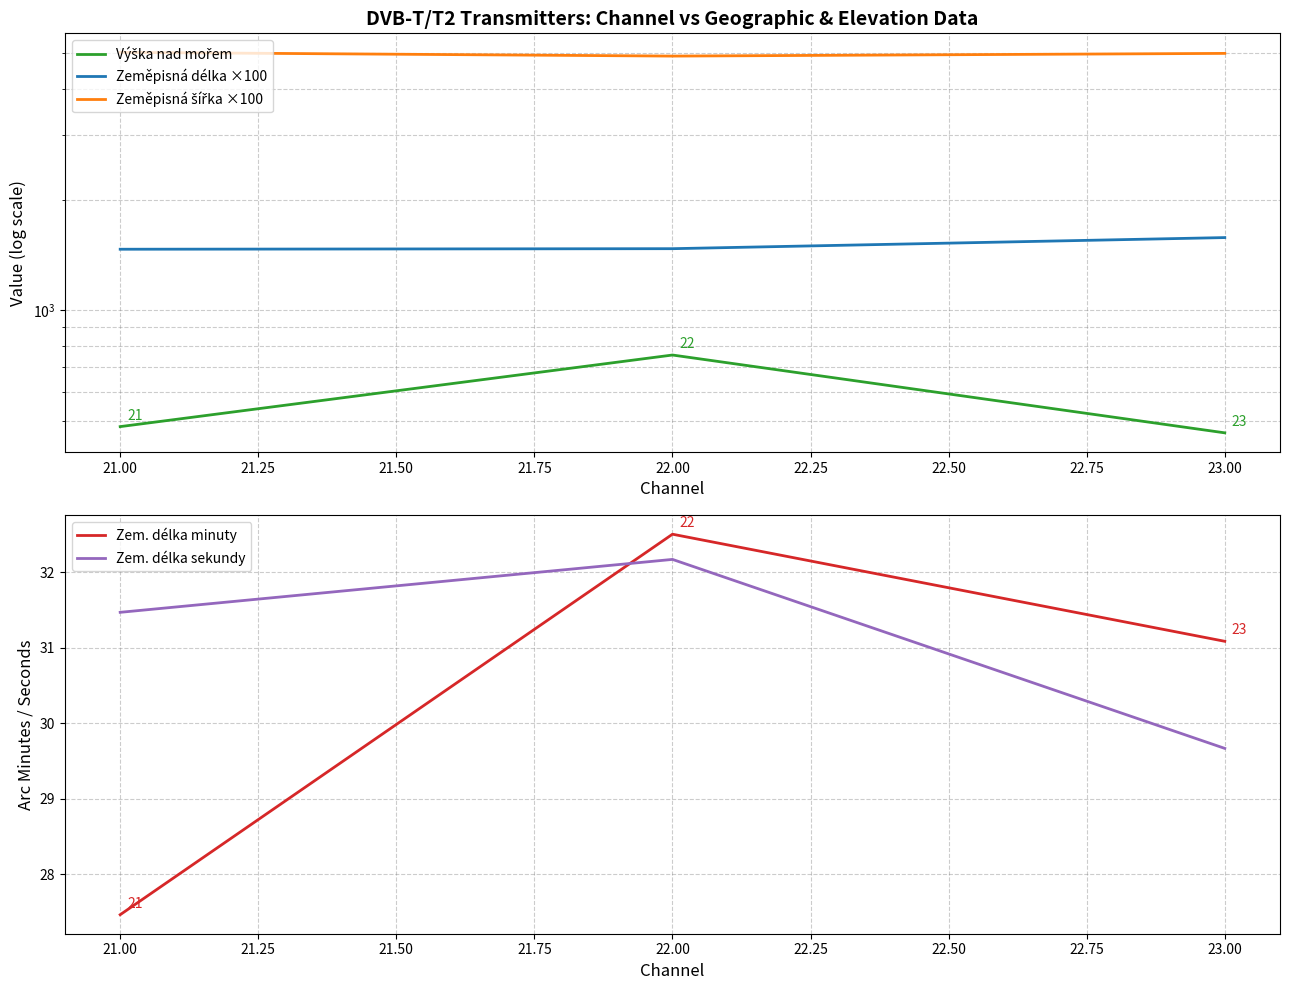

Is the value of Zem. délka sekundy at 23.00 greater than the value of Zem. délka minuty at 21.00?

Yes